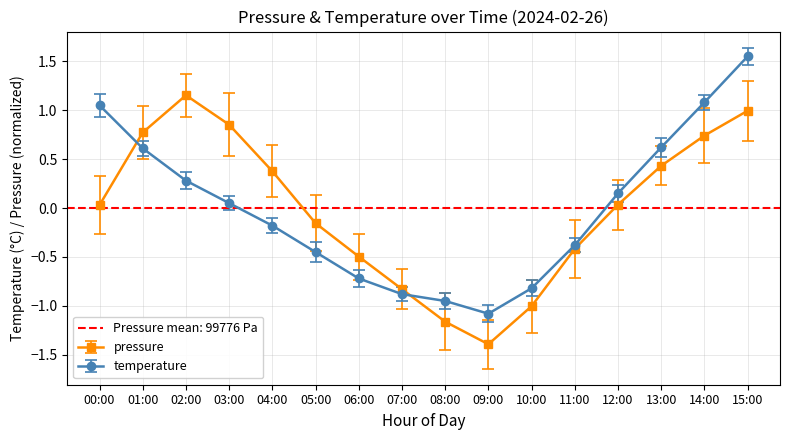

In pressure, how many points are higher than both neighbors (excluding endpoints)?

1